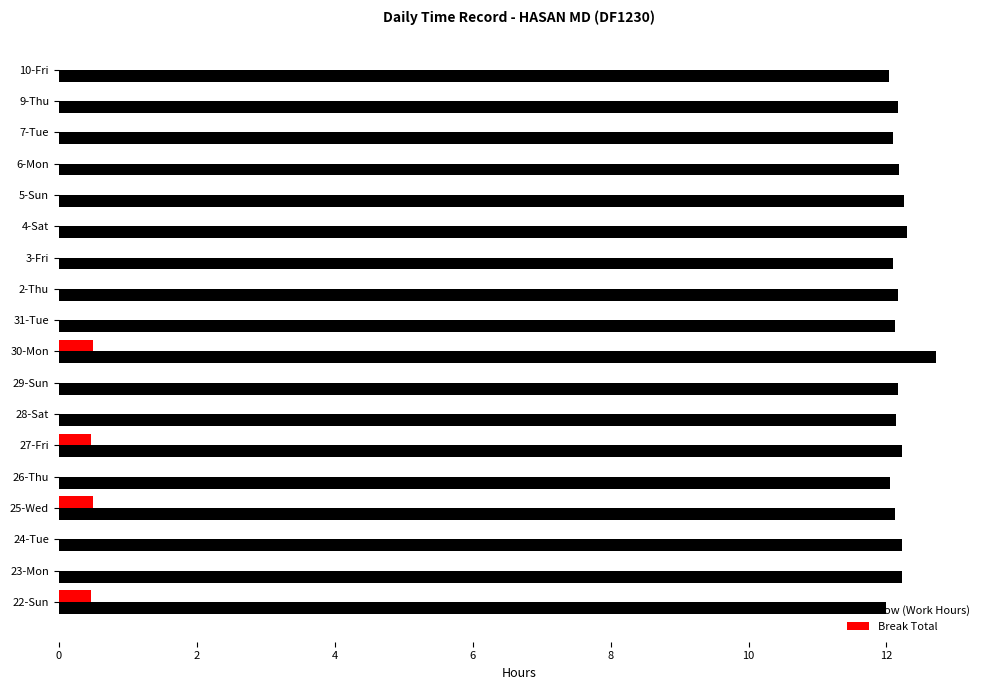

What is the highest value of the Break Total series?

0.5